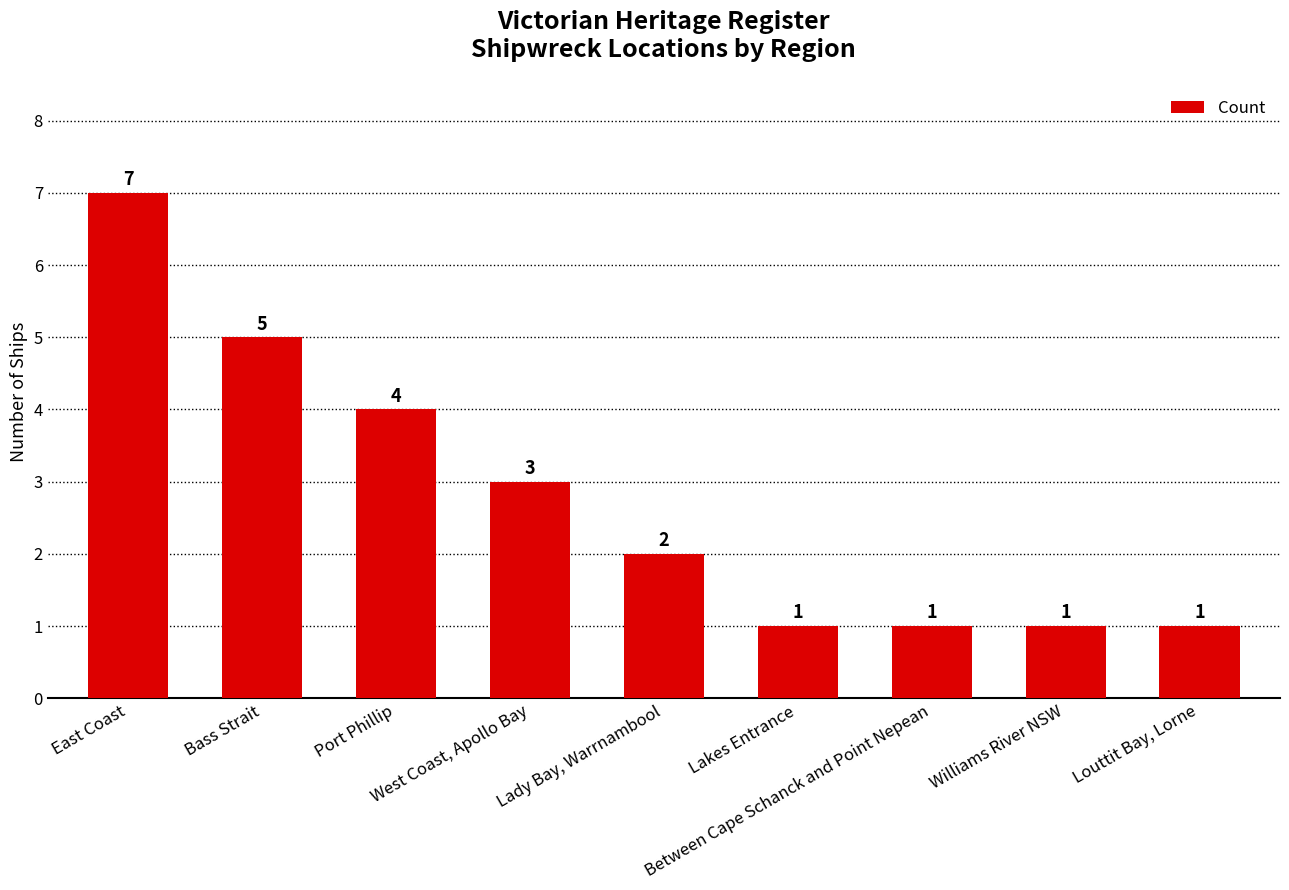

At which category does the chart reach its peak across all series?

East Coast